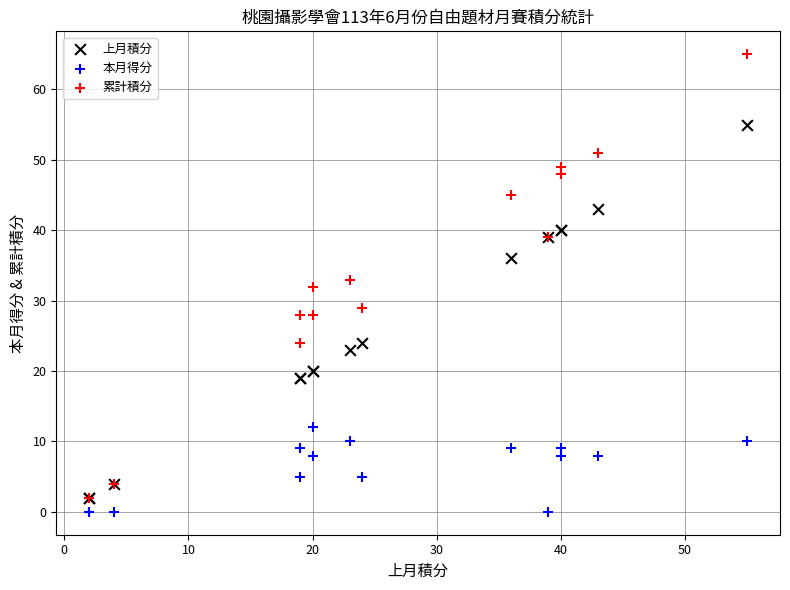

Which series contains the lowest Y value?

本月得分